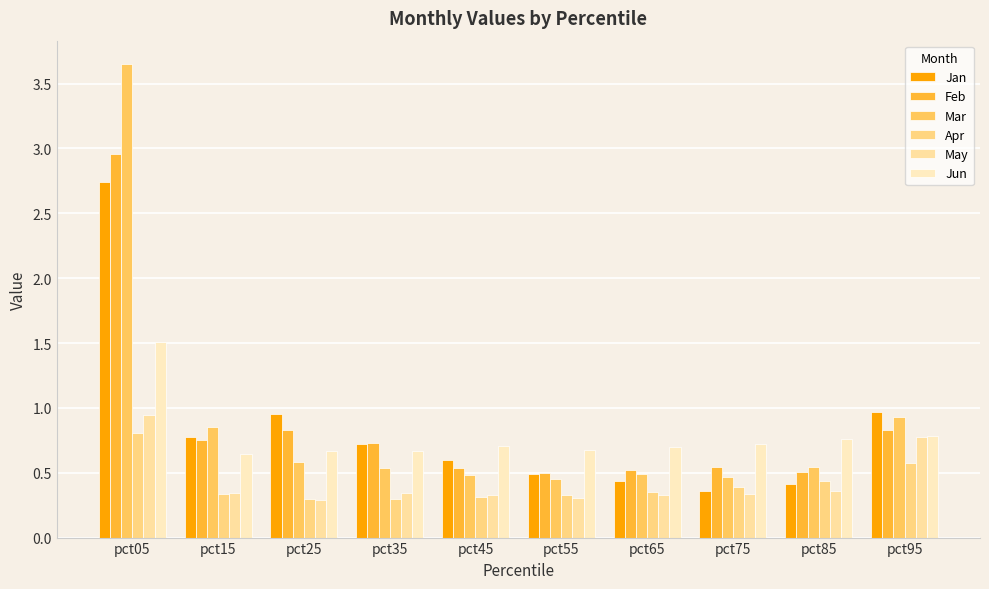

List the series in order of their peak value, lowest first.

Apr, May, Jun, Jan, Feb, Mar